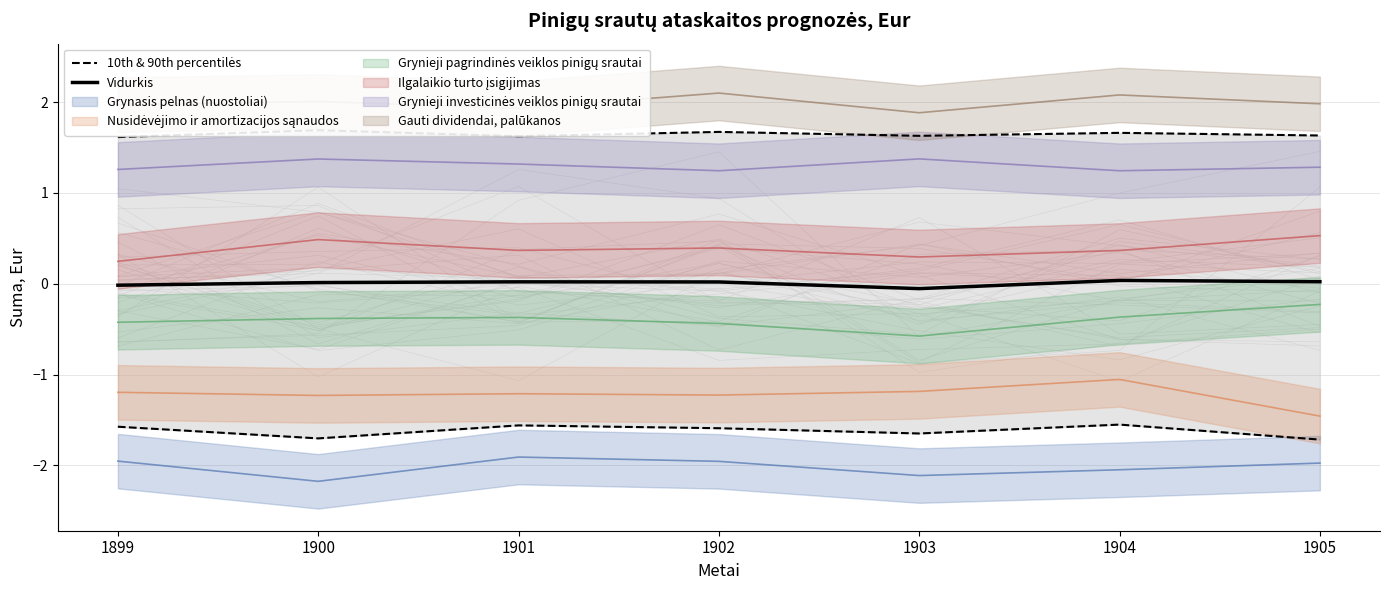

The Vidurkis series shows 0.0 at 1904. True or false?

True